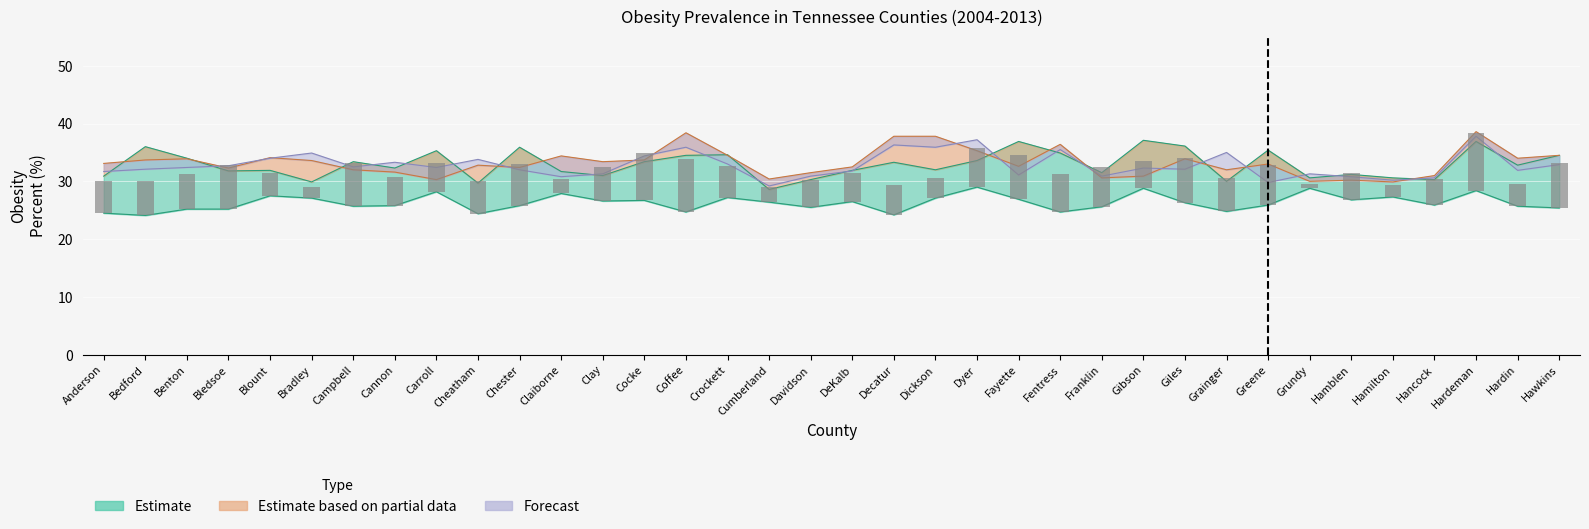

The 2013 Percent series shows 43.0 at Claiborne. True or false?

False